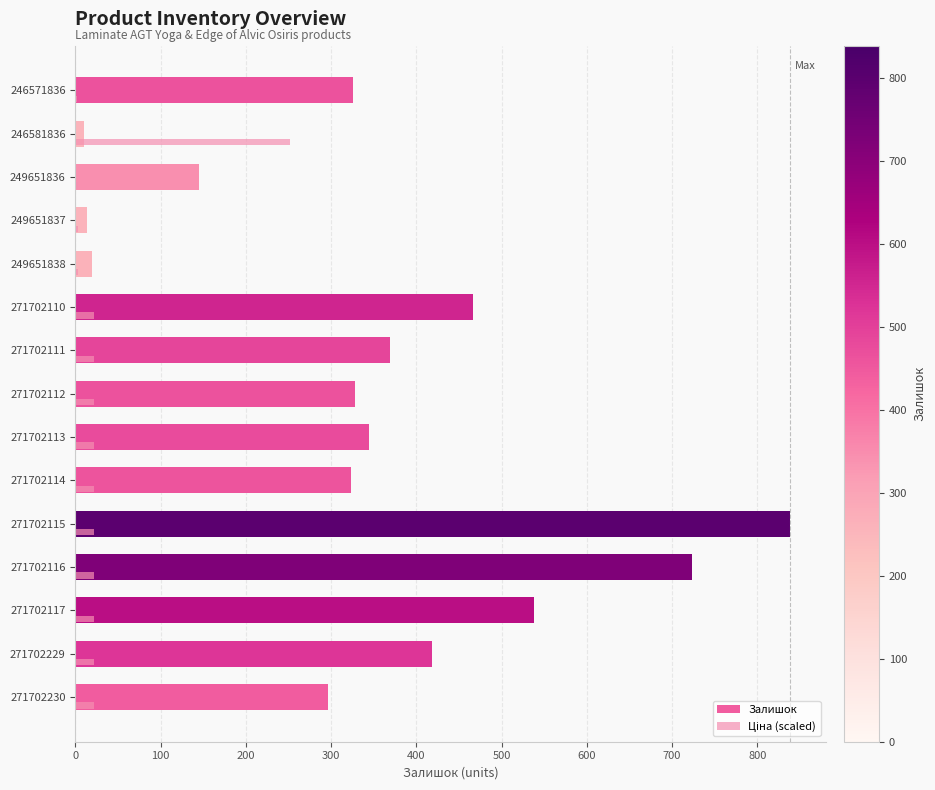

What is the total value across all series at 271702110?

489.0